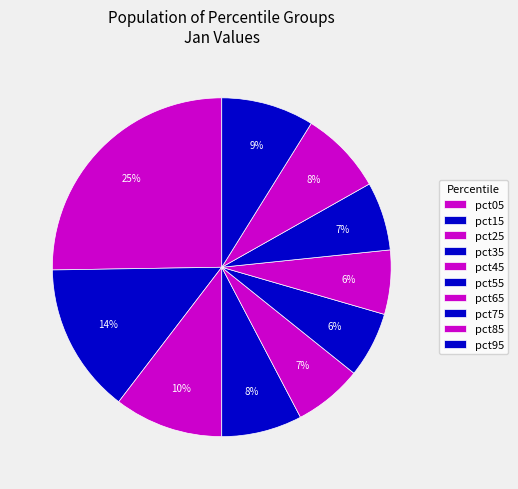

How many segments does this pie chart have?

10